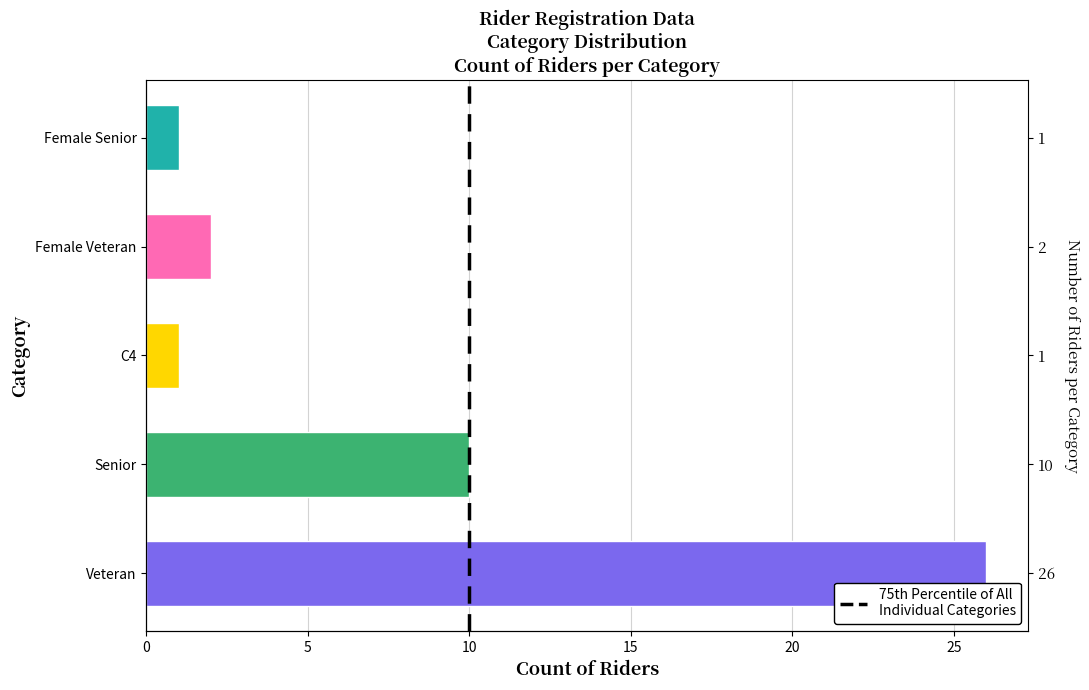

The chart shows a value of 2 at 10. True or false?

False